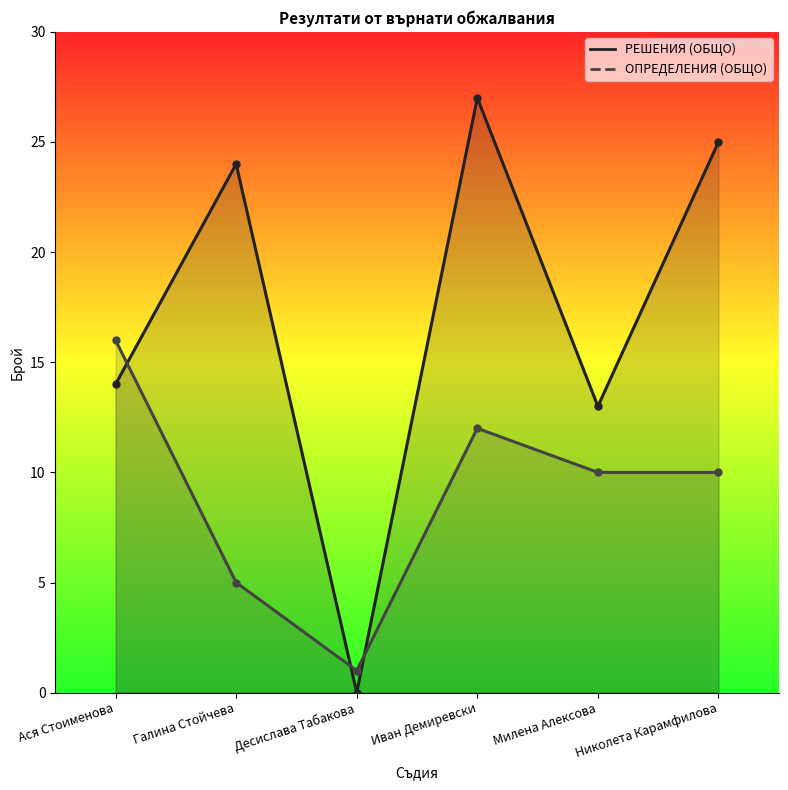

What is the average value of the РЕШЕНИЯ (ОБЩО) series?

17